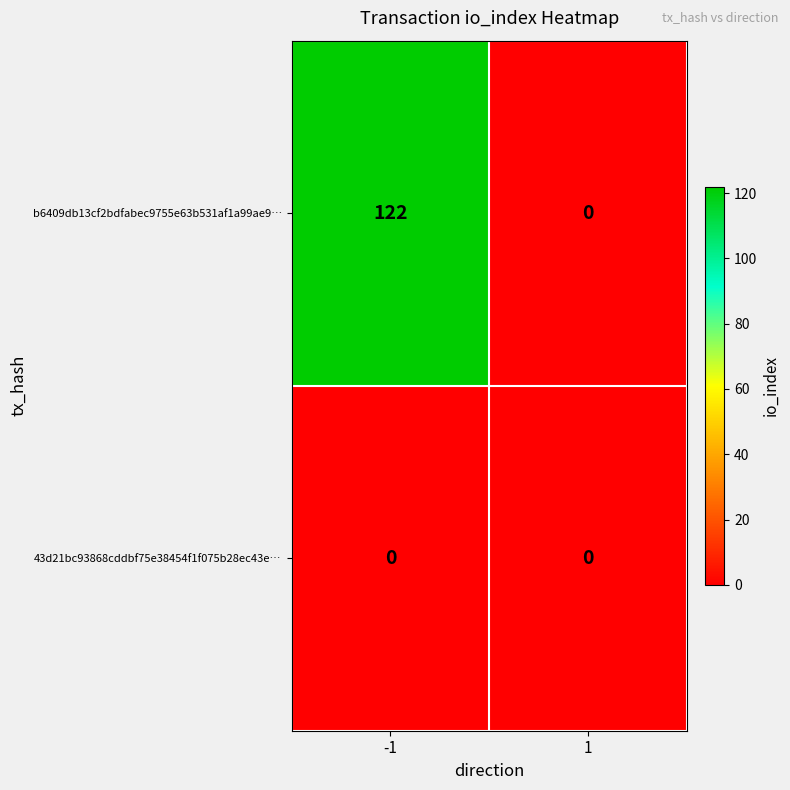

List the series in order of their overall mean, lowest first.

43d21bc93868cddbf75e38454f1f075b28ec43e…, b6409db13cf2bdfabec9755e63b531af1a99ae9…